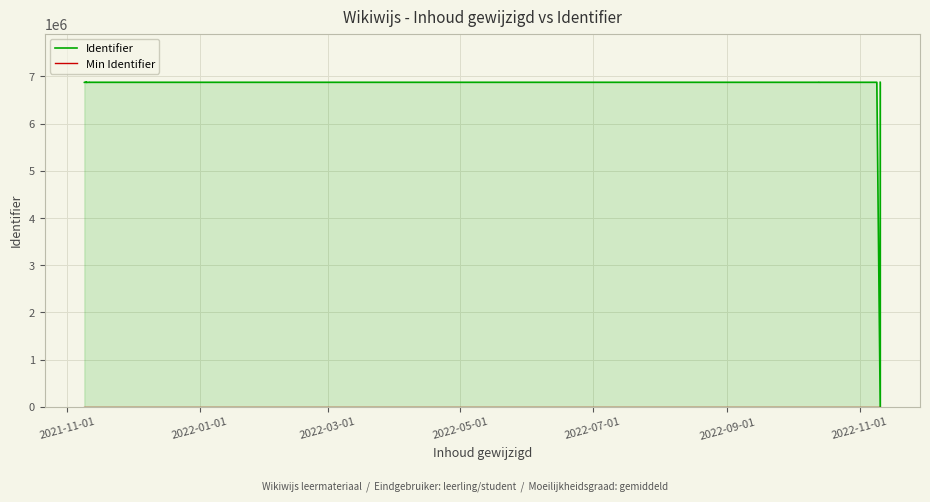

What are all the series names shown in the legend?

Identifier, Min Identifier